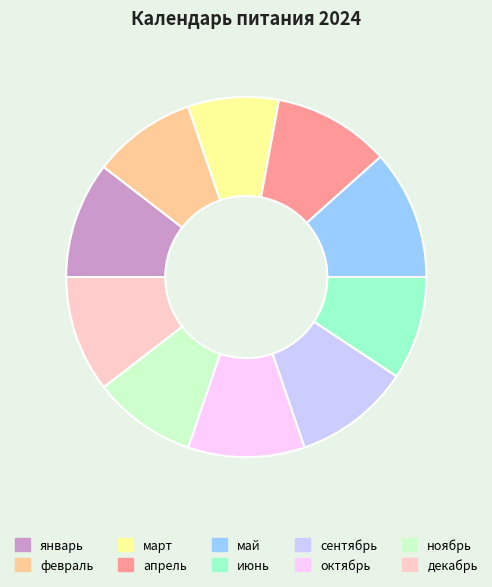

Which has a higher value, январь or февраль?

январь